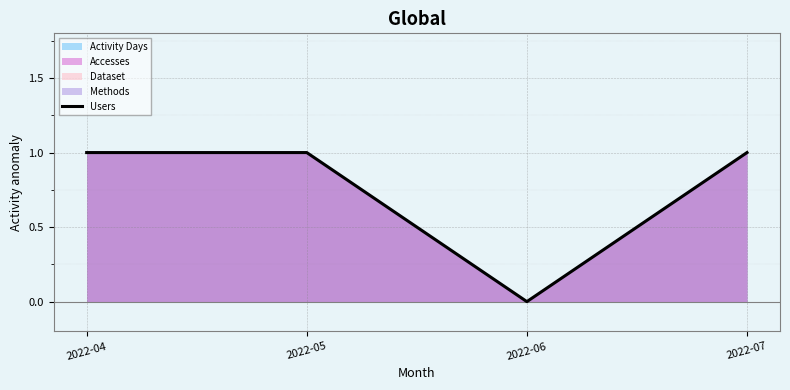

Which category has the lowest value across all series?

2022-06